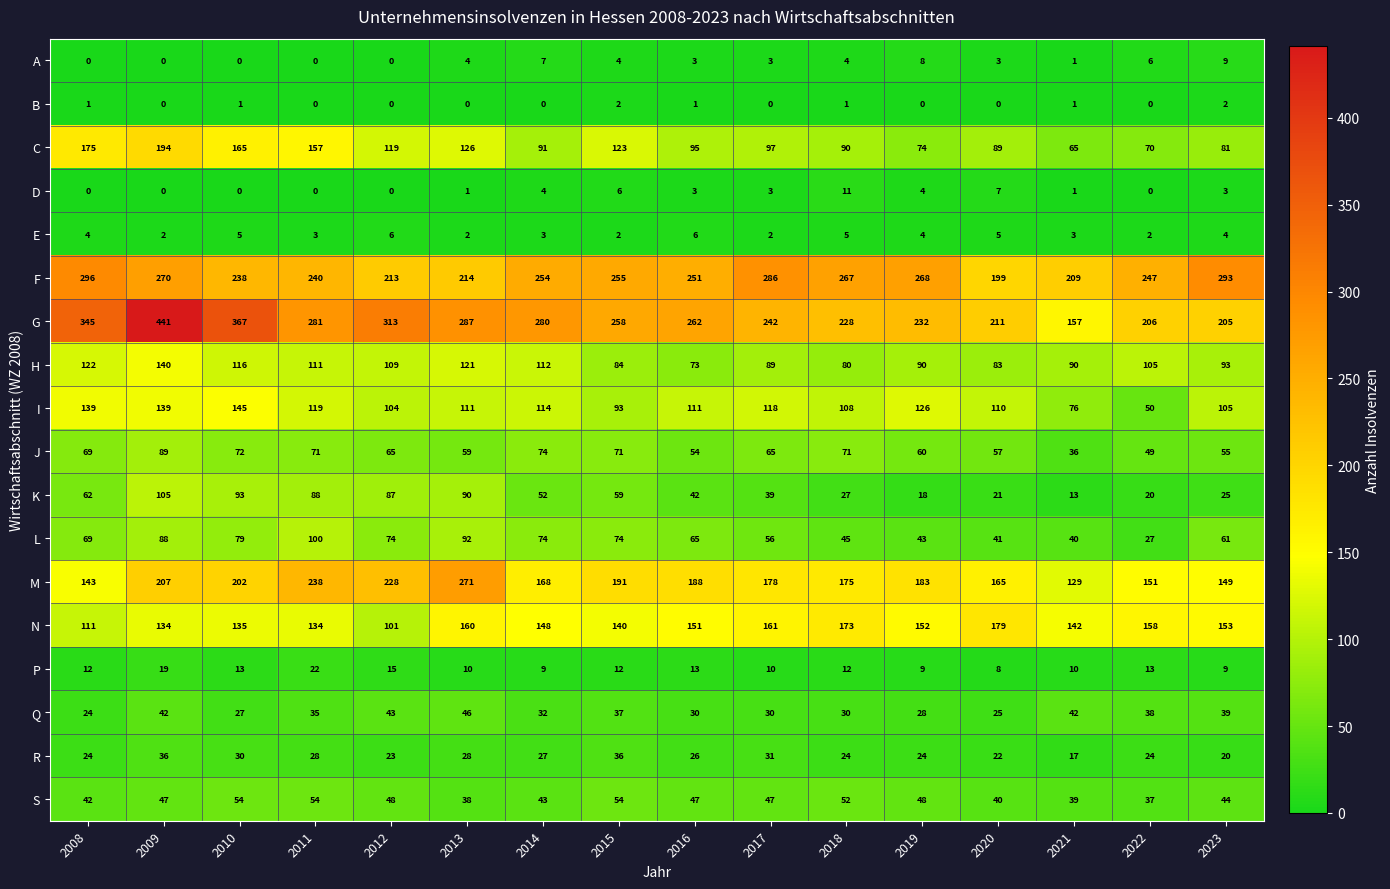

Which series has the largest total across all categories?

G